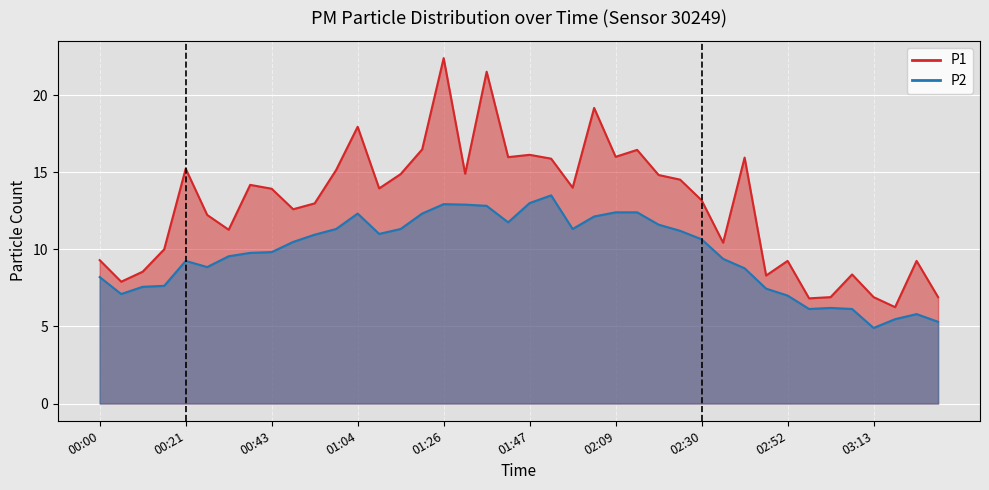

Reading left to right, transcribe all the data shown in this chart.

P1: 00:00=9.3	00:05=7.9	00:10=8.6	00:16=10.0	00:21=15.2	00:27=12.2	00:32=11.3	00:37=14.2	00:43=13.9	00:48=12.6	00:53=13.0	00:59=15.2	01:04=17.9	01:09=13.9	01:15=14.9	01:20=16.5	01:26=22.4	01:31=14.9	01:36=21.5	01:42=16.0	01:47=16.1	01:52=15.9	01:58=14.0	02:03=19.2	02:09=16.0	02:14=16.4	02:20=14.8	02:25=14.5	02:30=13.2	02:36=10.4	02:41=15.9	02:46=8.3	02:52=9.2	02:57=6.8	03:03=6.9	03:08=8.4	03:13=6.9	03:19=6.2	03:24=9.2	03:29=6.9
P2: 00:00=8.2	00:05=7.1	00:10=7.6	00:16=7.6	00:21=9.2	00:27=8.8	00:32=9.6	00:37=9.8	00:43=9.8	00:48=10.5	00:53=10.9	00:59=11.3	01:04=12.3	01:09=11.0	01:15=11.3	01:20=12.3	01:26=12.9	01:31=12.9	01:36=12.8	01:42=11.8	01:47=13.0	01:52=13.5	01:58=11.3	02:03=12.1	02:09=12.4	02:14=12.4	02:20=11.6	02:25=11.2	02:30=10.7	02:36=9.4	02:41=8.8	02:46=7.5	02:52=7.0	02:57=6.1	03:03=6.2	03:08=6.1	03:13=4.9	03:19=5.5	03:24=5.8	03:29=5.3